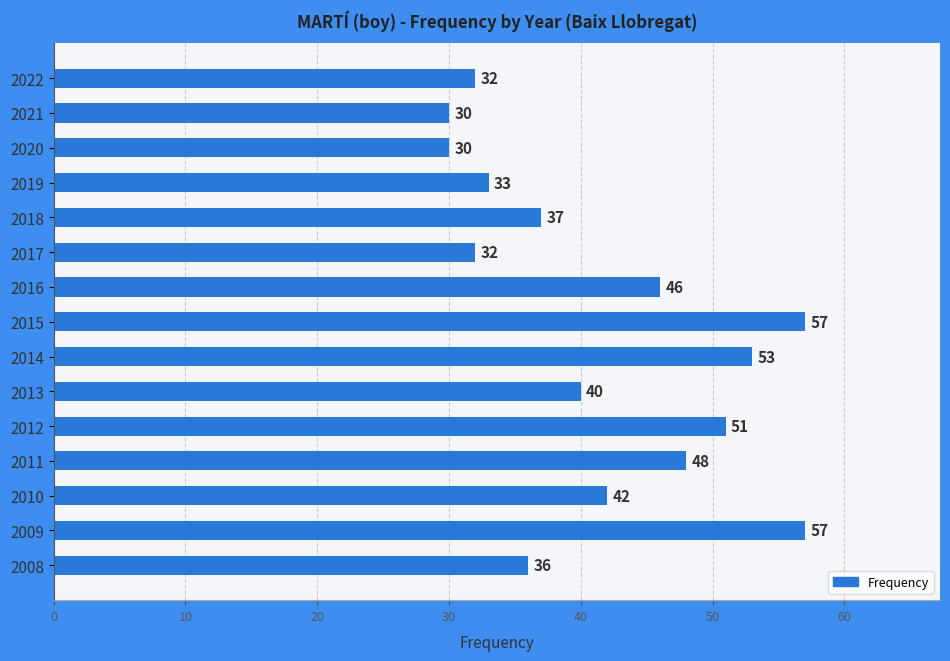

What is the greatest value displayed?

57